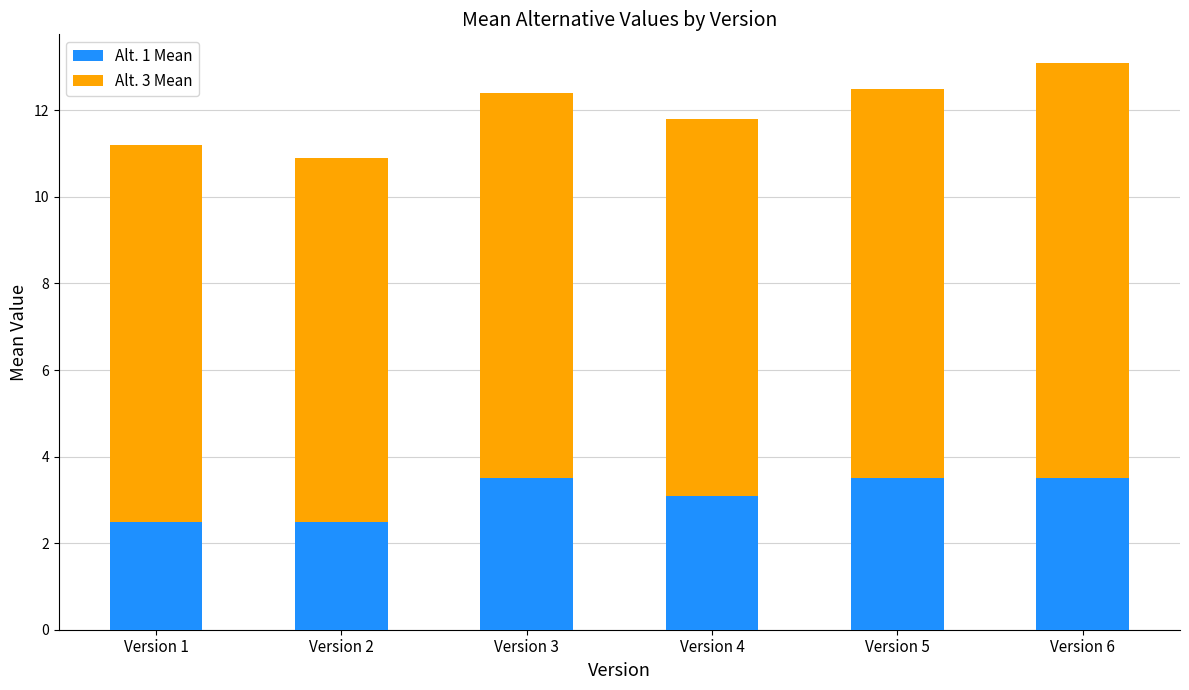

What is the difference between the second highest and minimum values in the Alt. 1 Mean series?

1.0